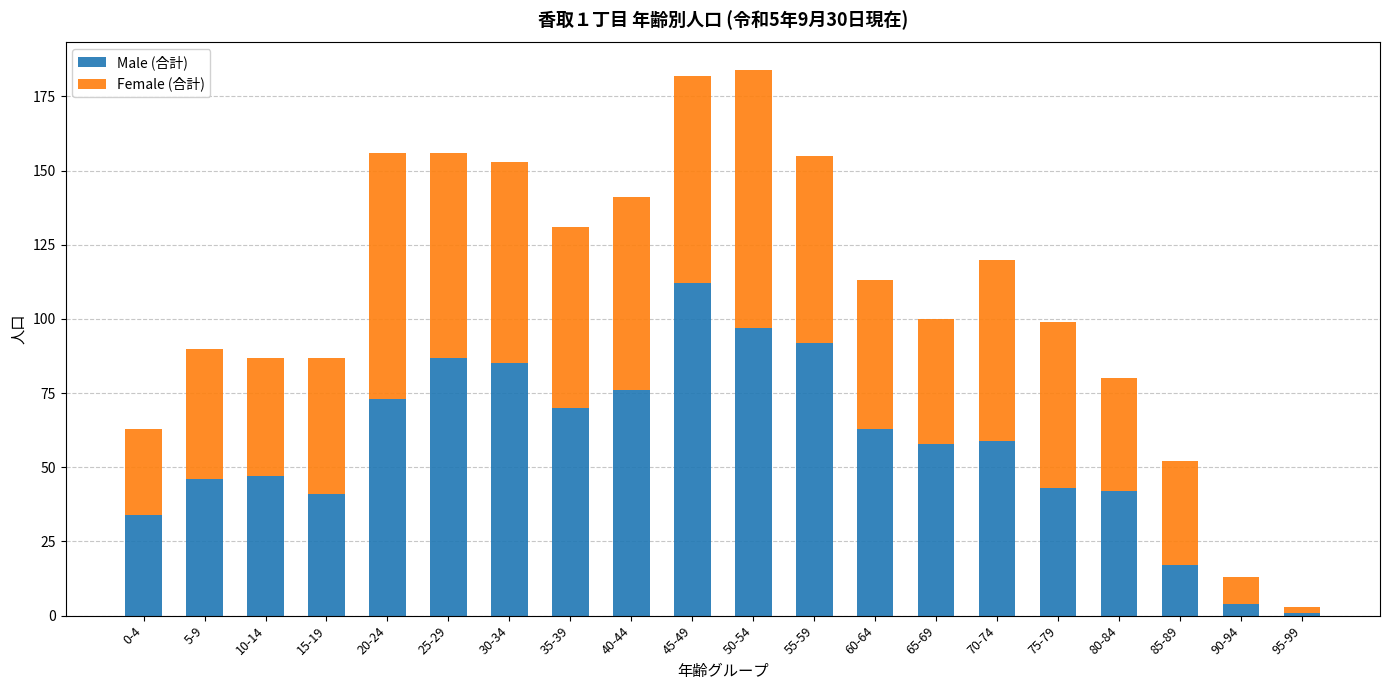

What are all the series names shown in the legend?

Male (合計), Female (合計)